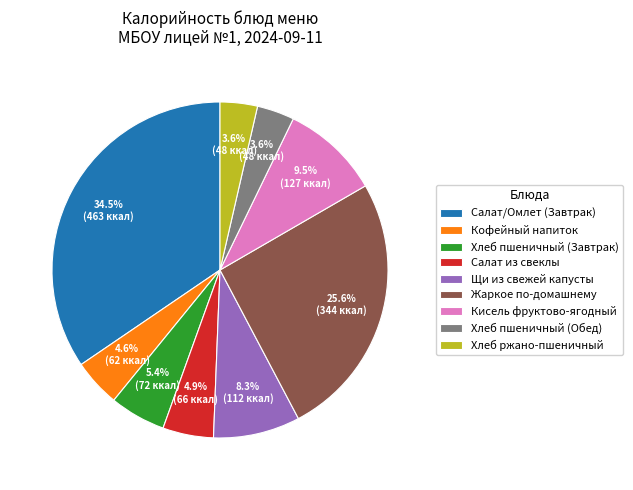

Which slice is the largest?

Салат/Омлет (Завтрак)